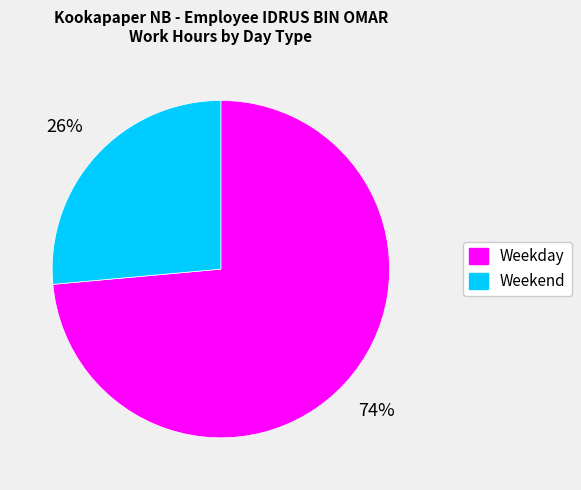

How many slices are in this pie chart?

2